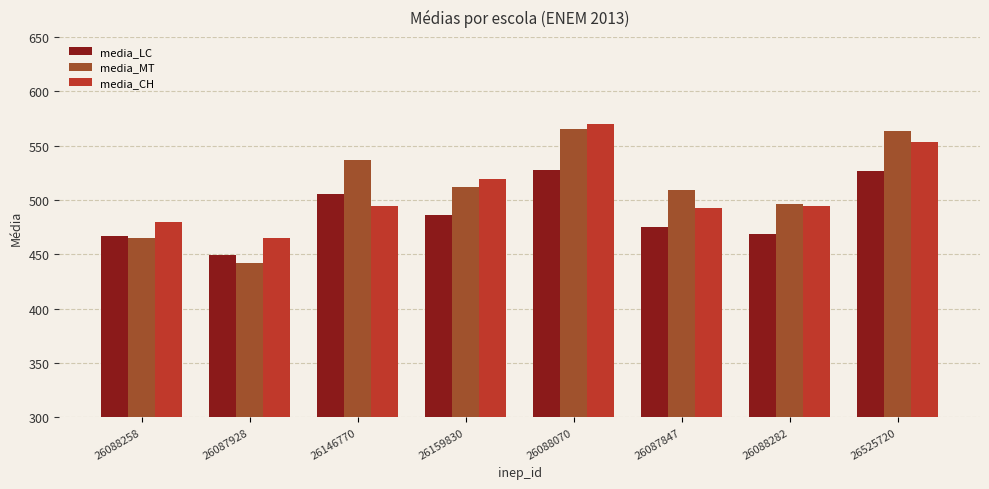

How many values in the media_LC series are below 486?

4